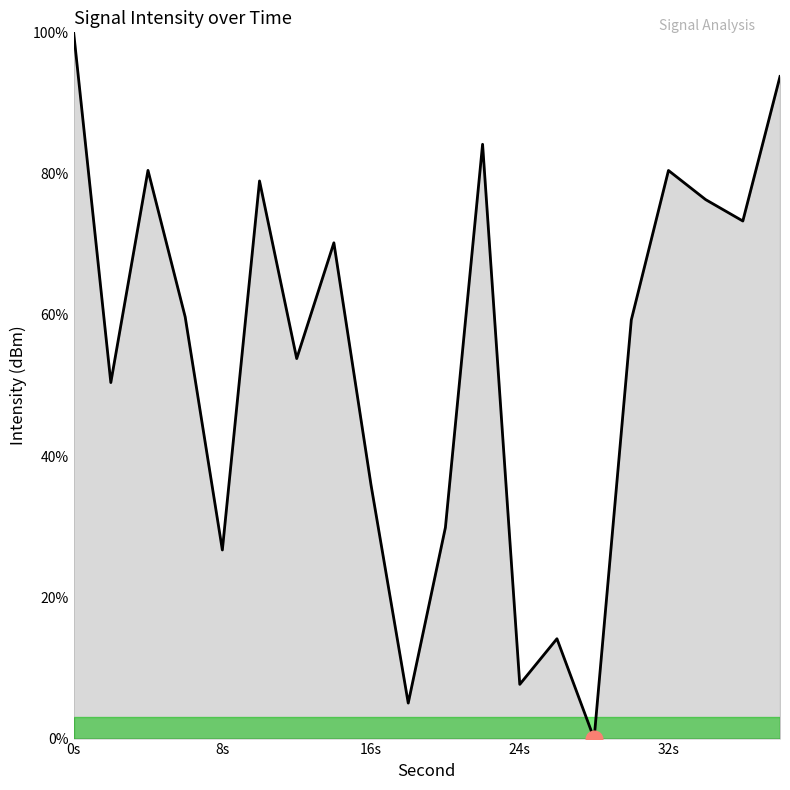

True or false: the data has more than 1 interior local peaks.

True